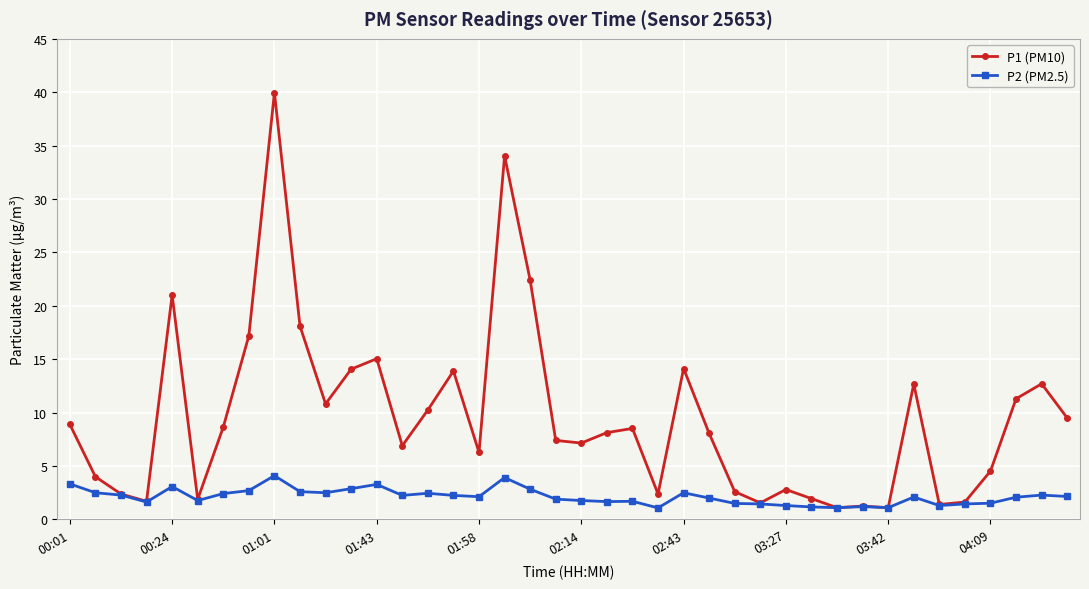

Rank the series by their average value, from highest to lowest.

P1 (PM10), P2 (PM2.5)